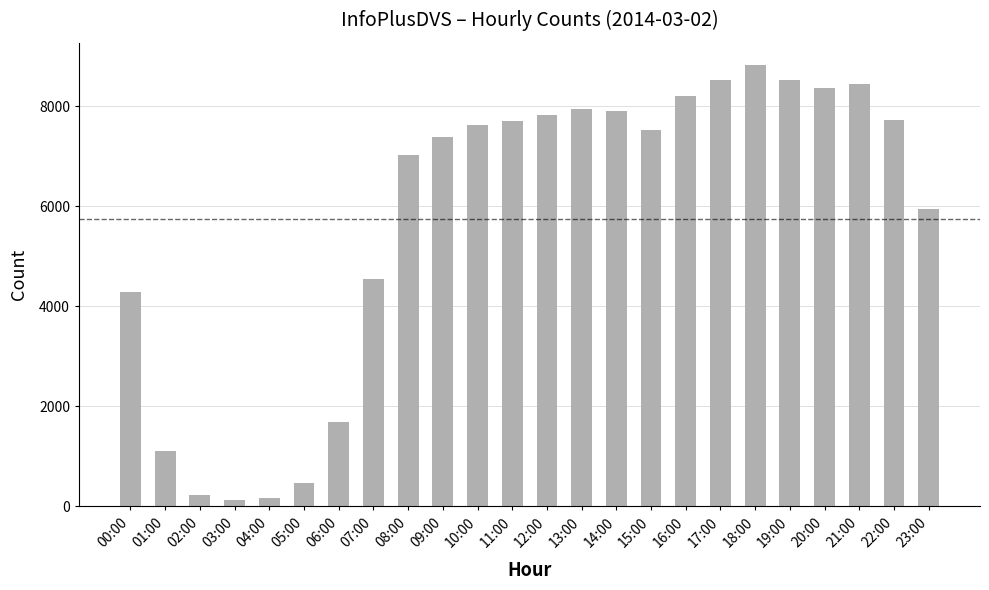

What is the value of the 18th bar from the left?

8519